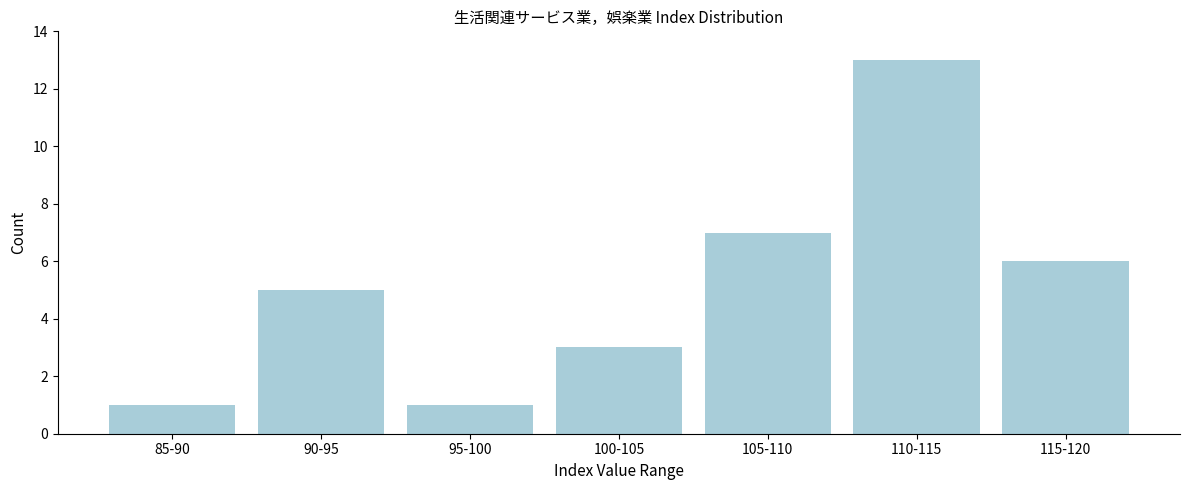

Reading right to left, what are all the values shown in this chart?

115-120=6	110-115=13	105-110=7	100-105=3	95-100=1	90-95=5	85-90=1